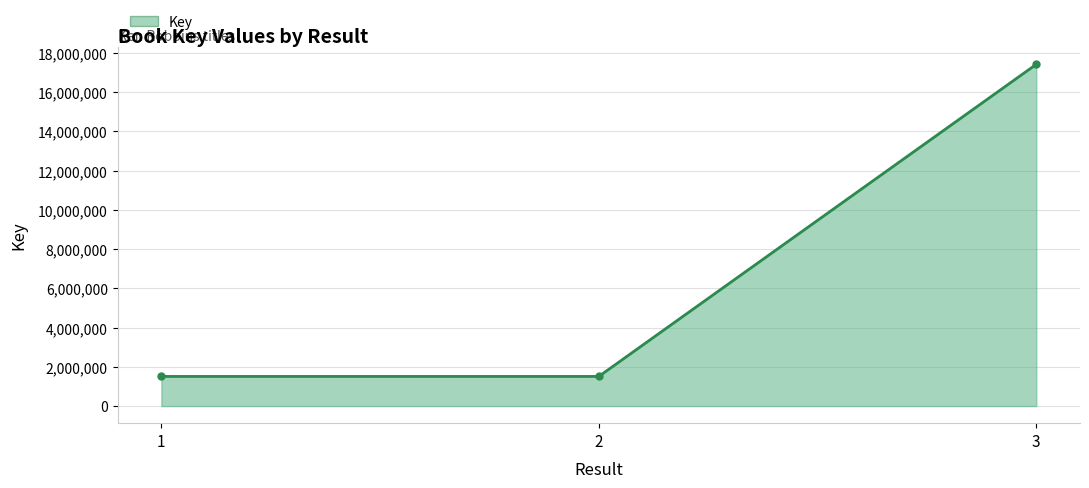

What is the ratio of the value at 1 to the value at 2?

1.0